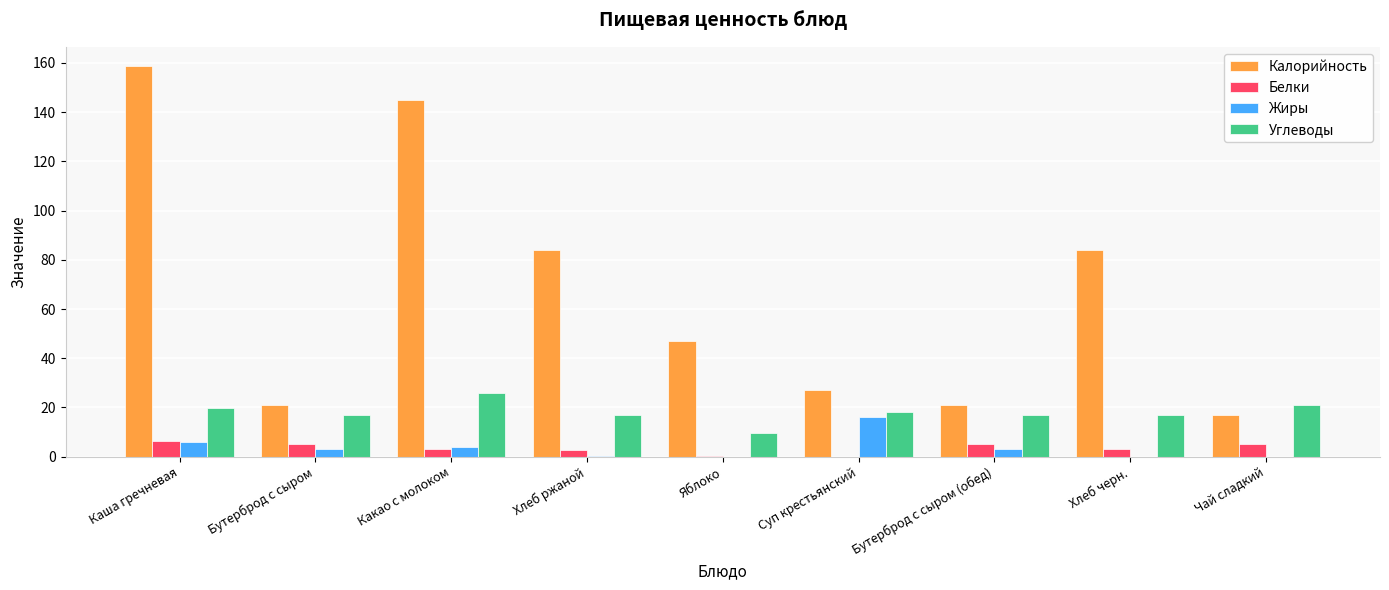

True or false: Калорийность has a value of 17.0 at Чай сладкий.

True